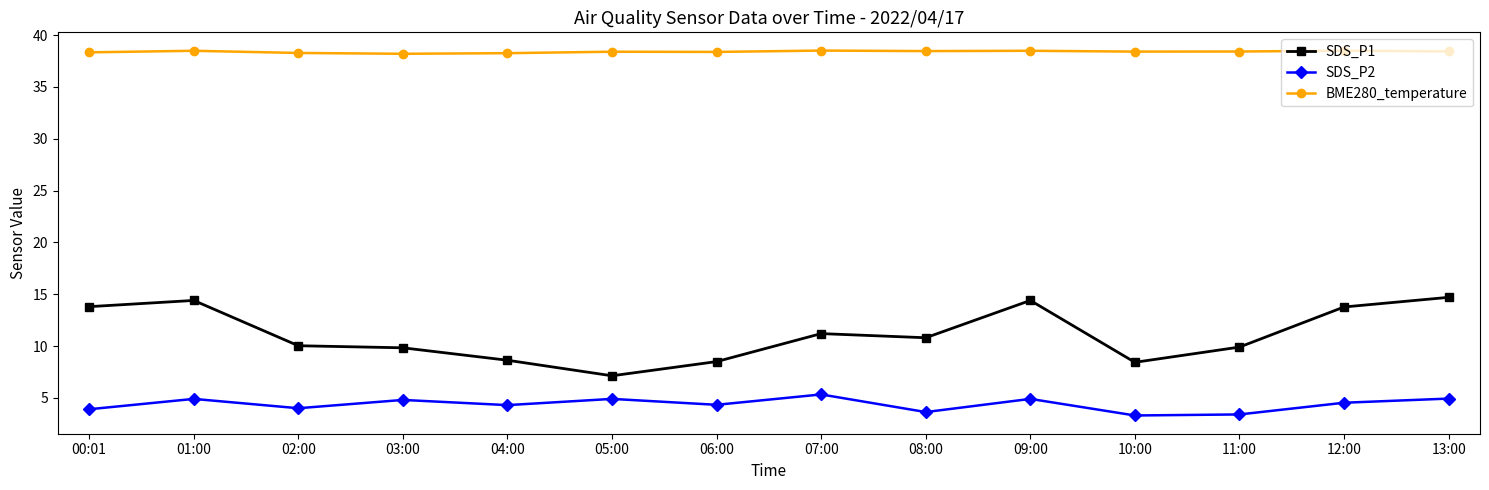

What is the sum of all SDS_P1 values?

155.5